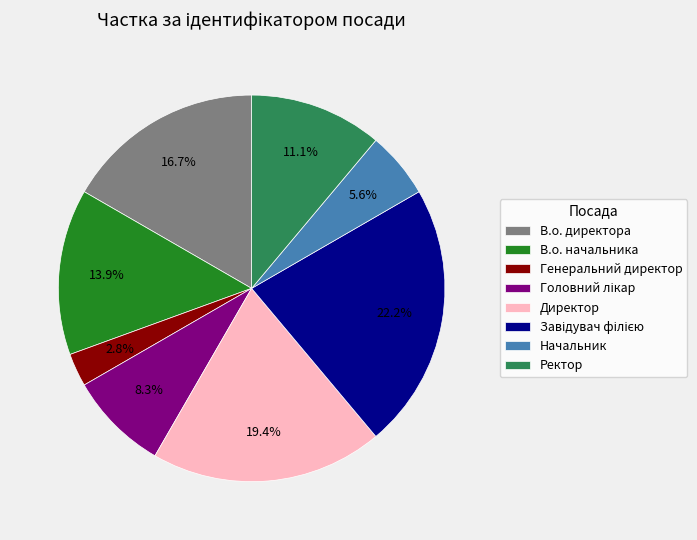

To the nearest percent, what is the average slice percentage?

12%